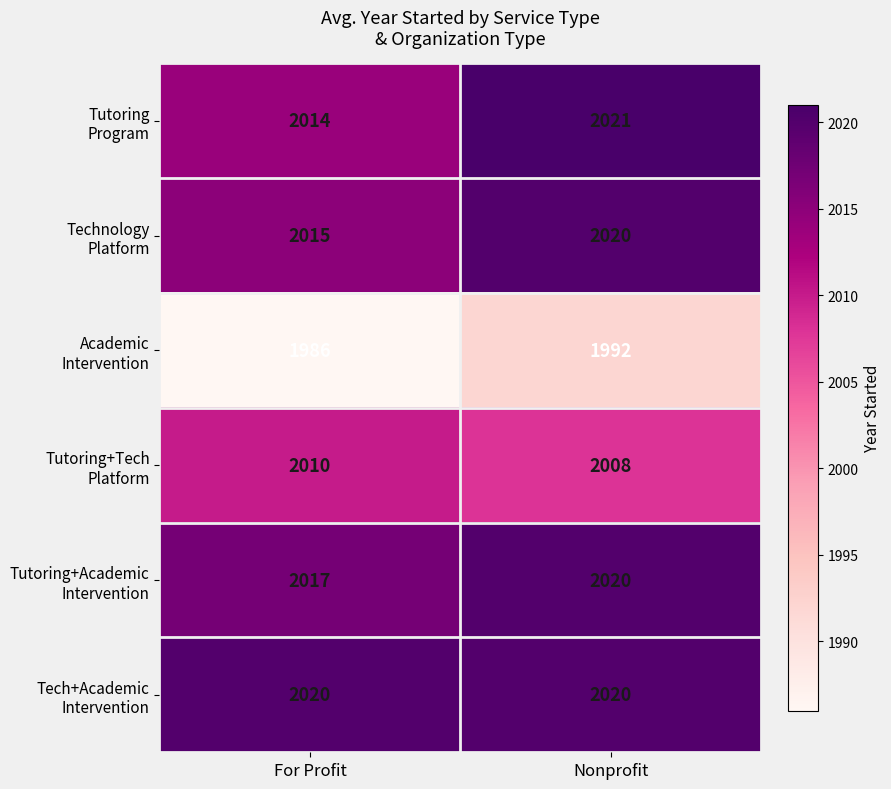

At which category is the sum across all series the highest?

Nonprofit